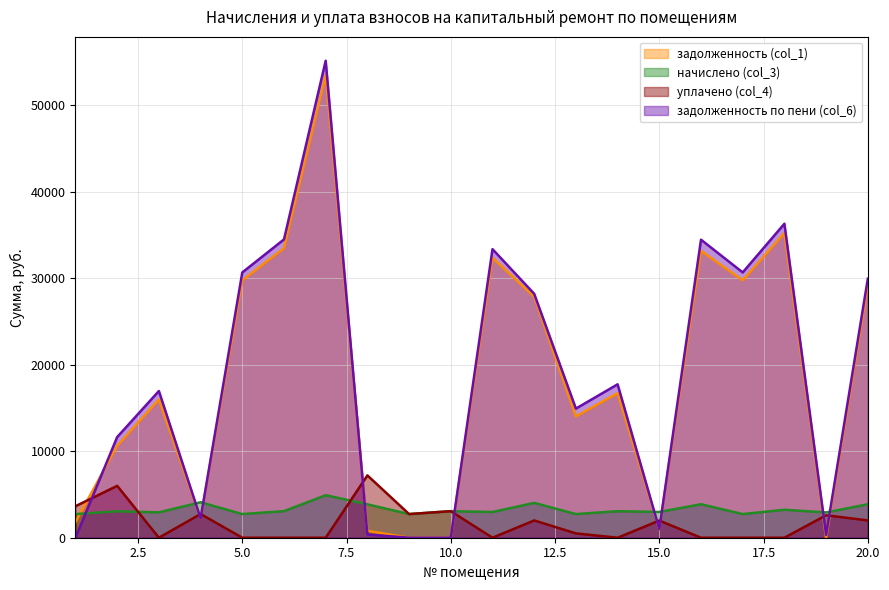

At which label does задолженность по пени (col_6) reach its peak?

7